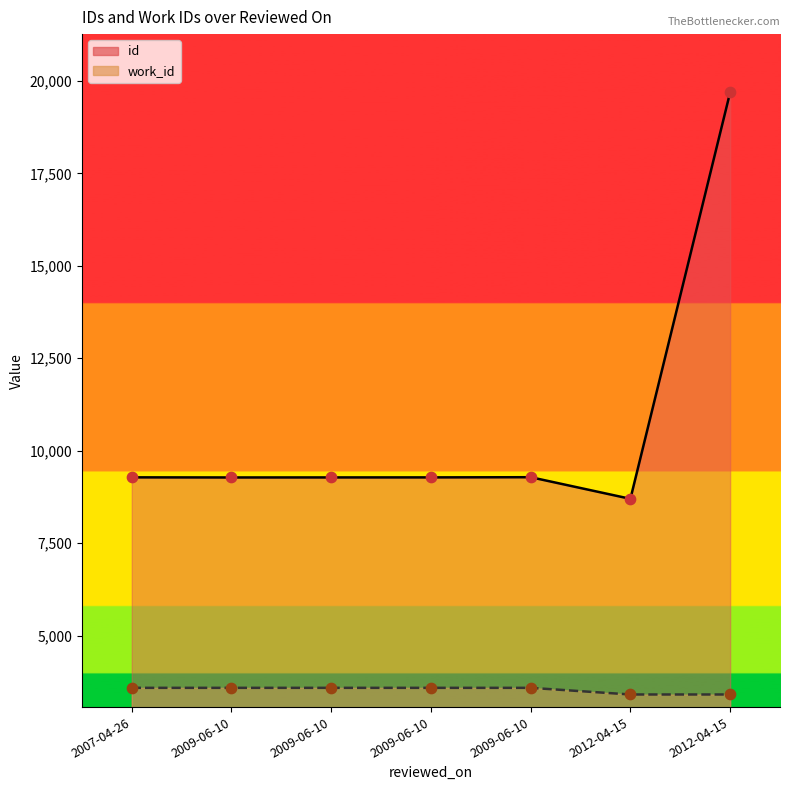

Between 2009-06-10 and 2009-06-10, which is larger?

2009-06-10